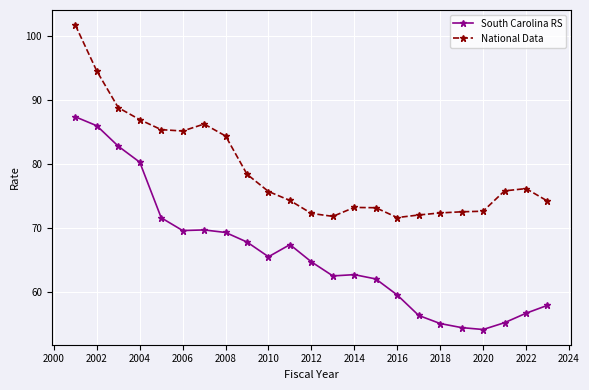

List the series in order of their overall mean, highest first.

National Data, South Carolina RS